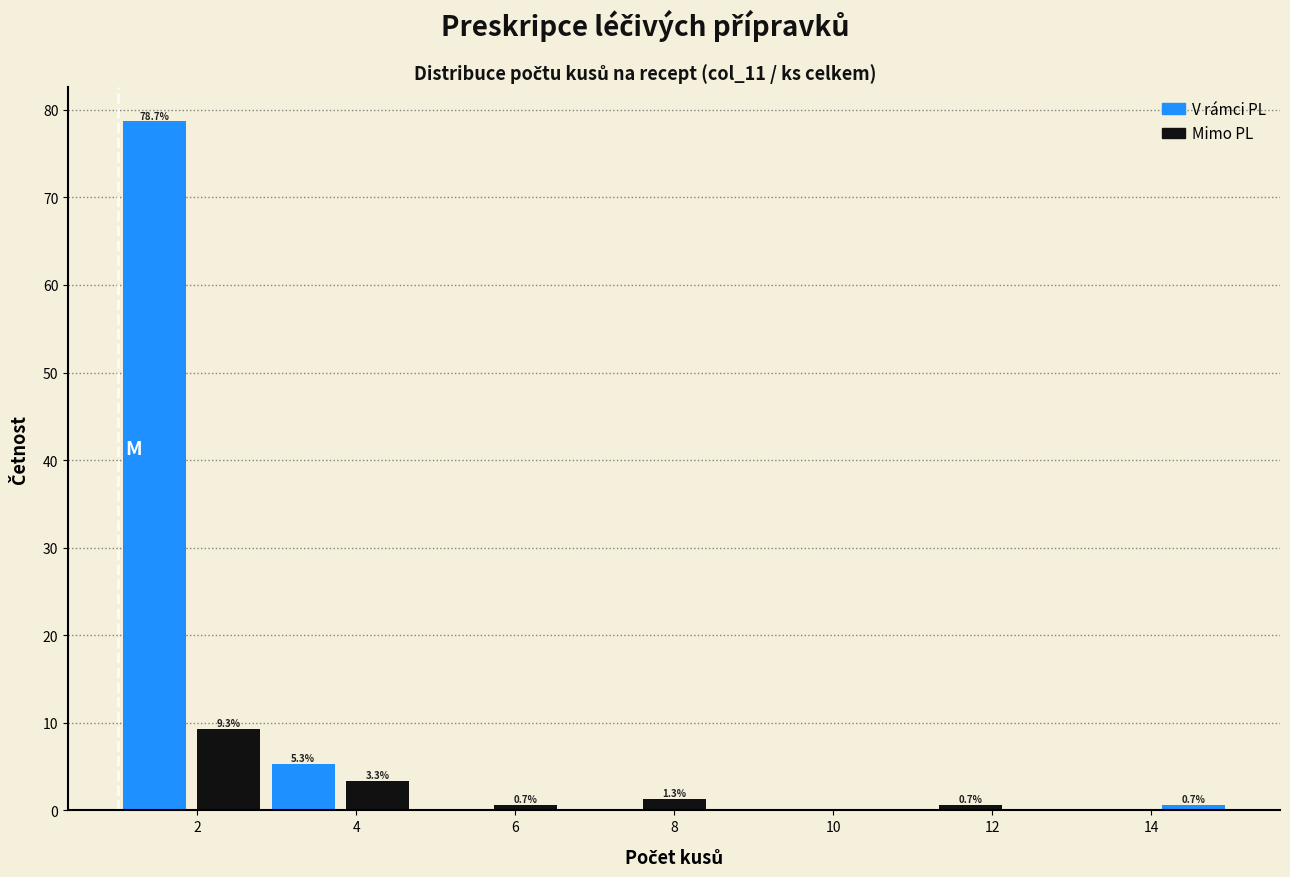

Over which range of the x-axis is the bar tallest?

1.0 to 2.0